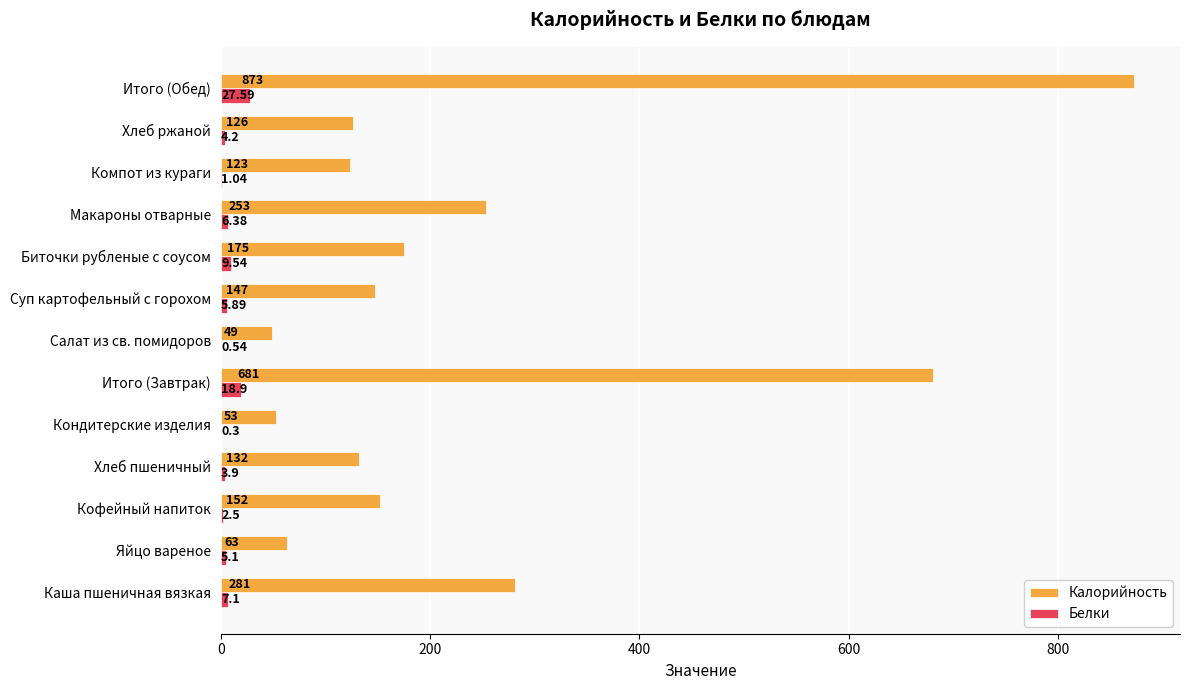

How many series are shown in this chart?

2